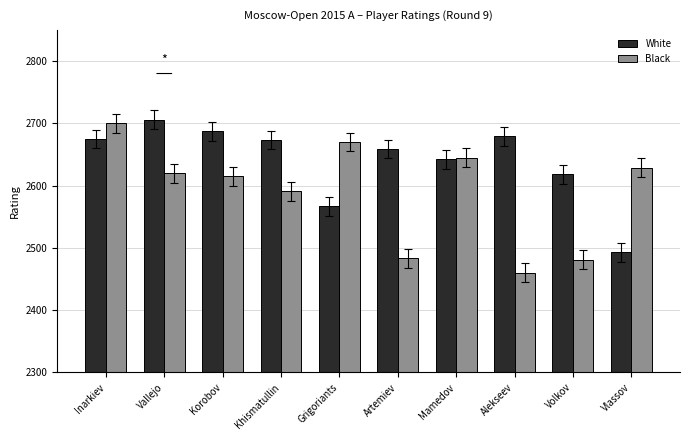

What is the label of the 6th bar from the left?

Artemiev